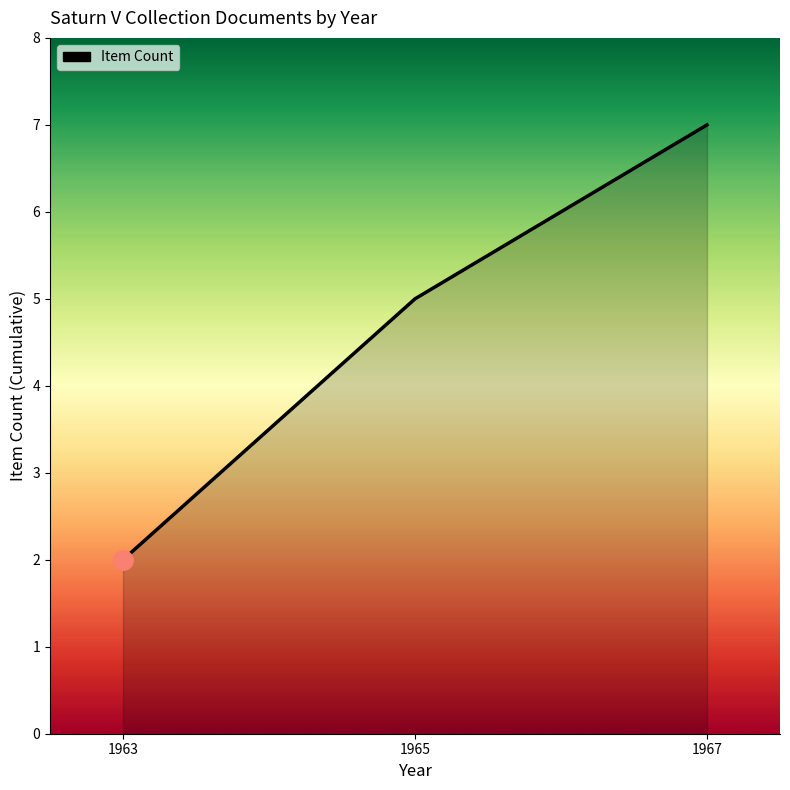

Approximately how many times larger is the value at 1965 compared to 1963?

2.5